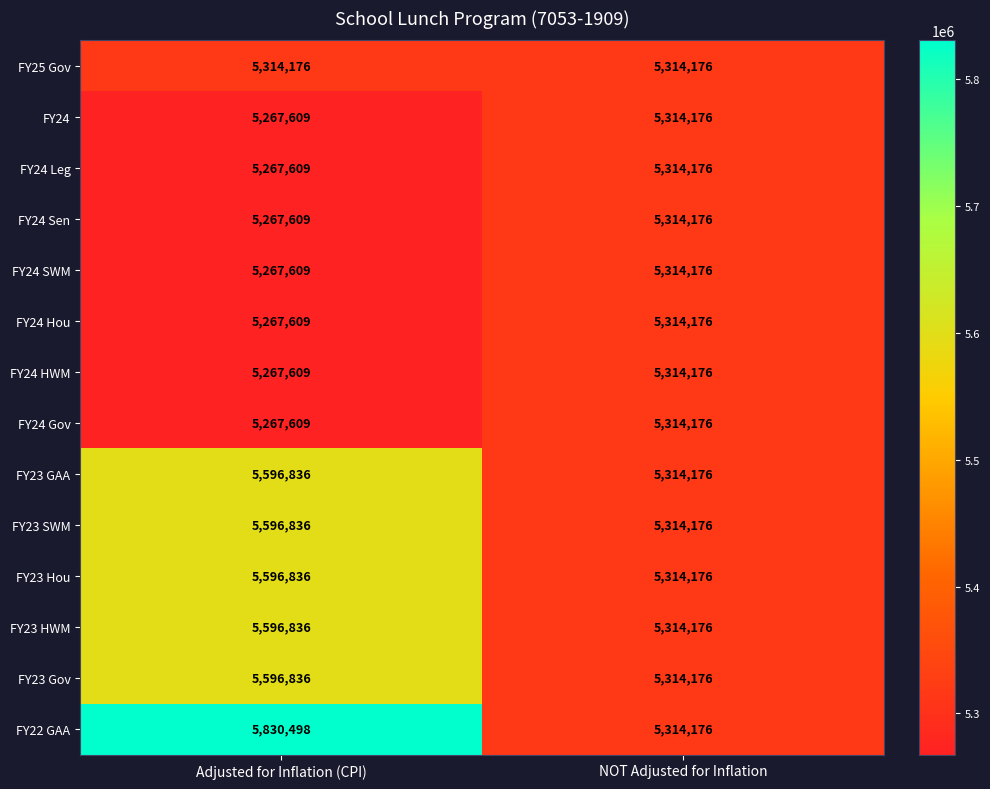

At how many categories does at least one series exceed 5473064?

1